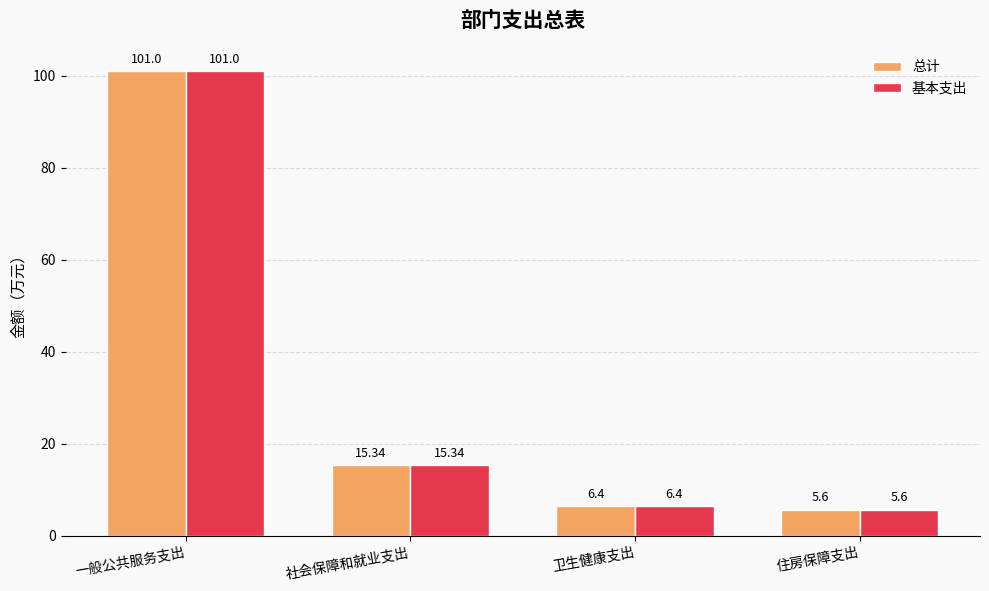

What is the minimum value shown in the chart?

5.6